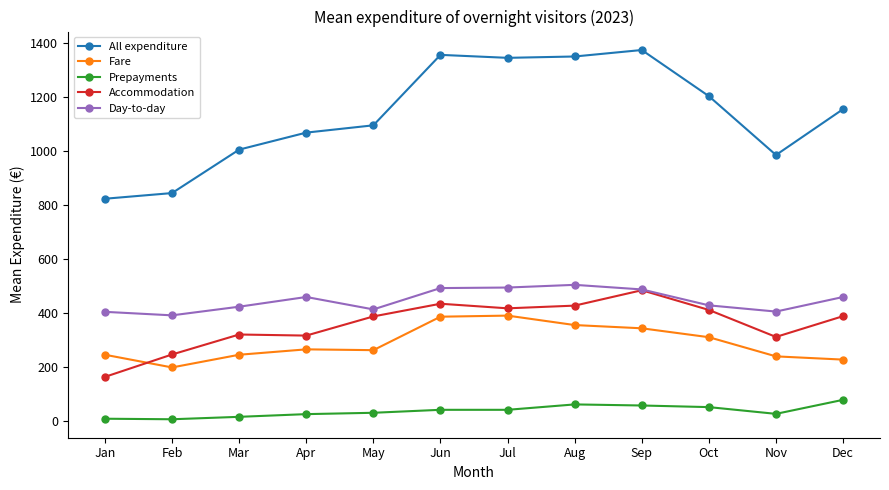

Is it true that Day-to-day equals 819 at Aug?

False